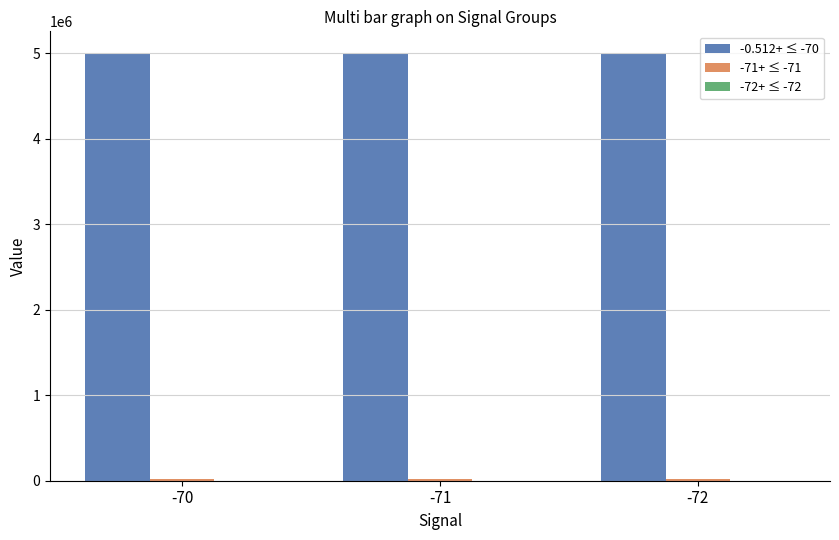

Which series has the largest total across all categories?

-0.512+ ≤ -70